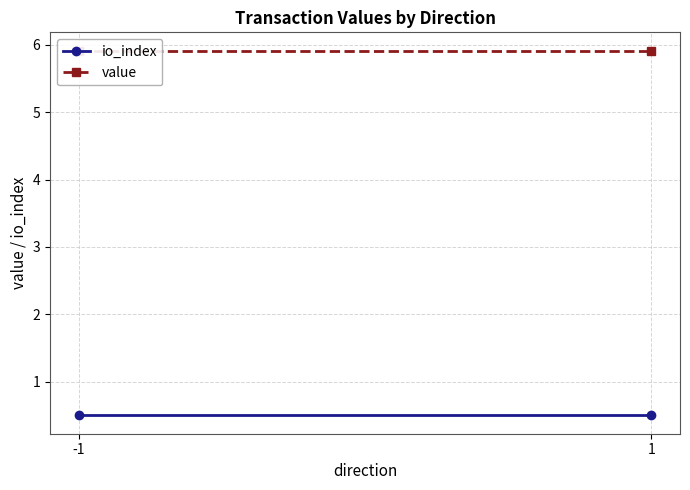

What is the difference between the highest and lowest values at 1?

5.4